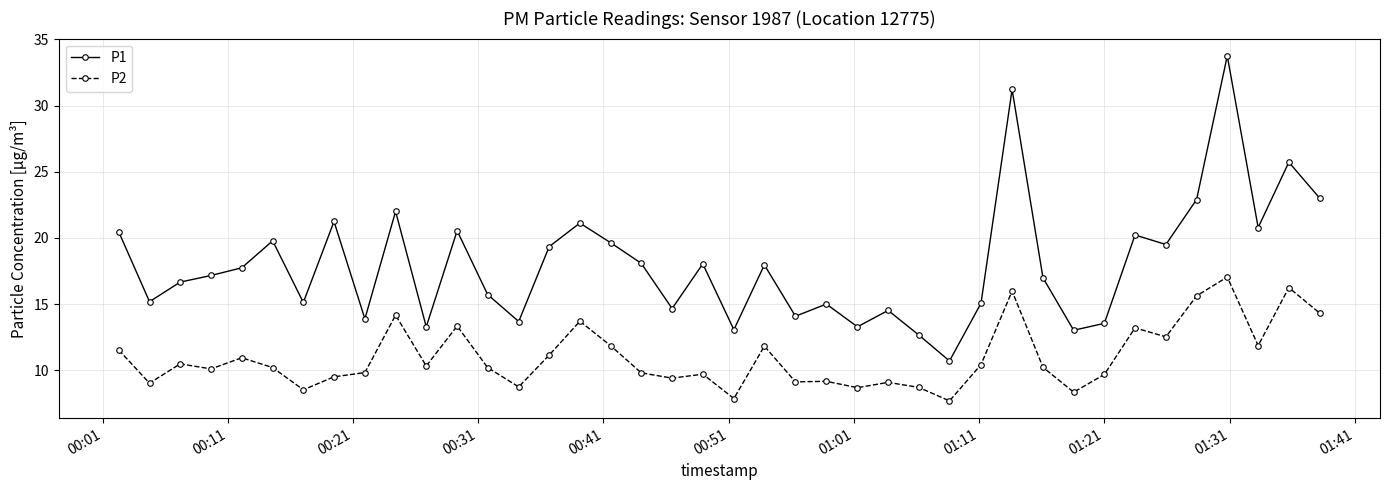

Which series has the widest spread of values?

P1